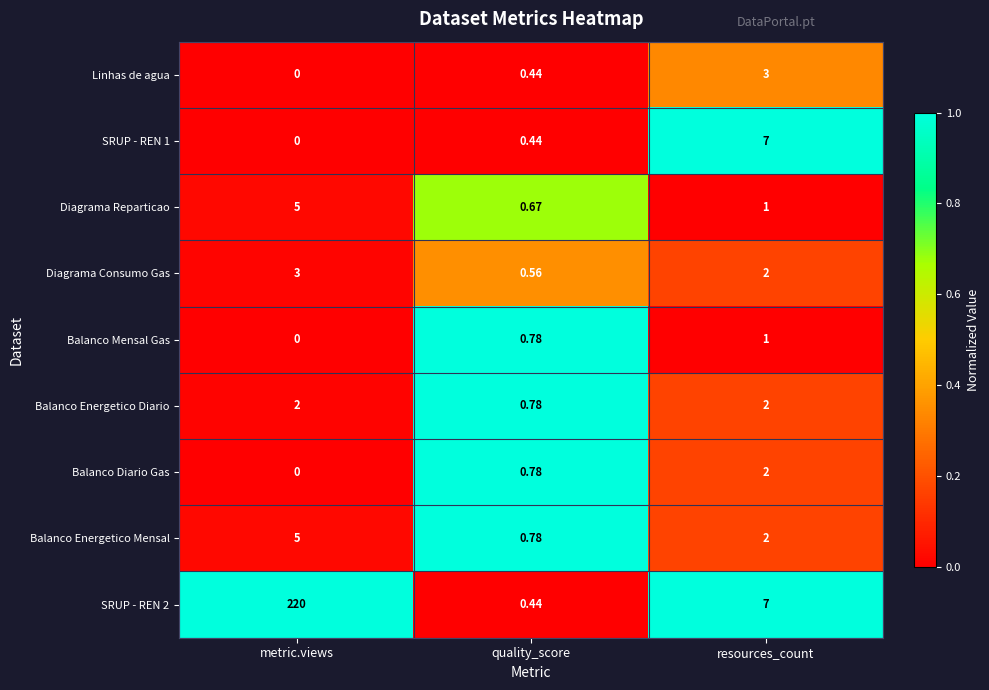

How many series are shown in this chart?

9